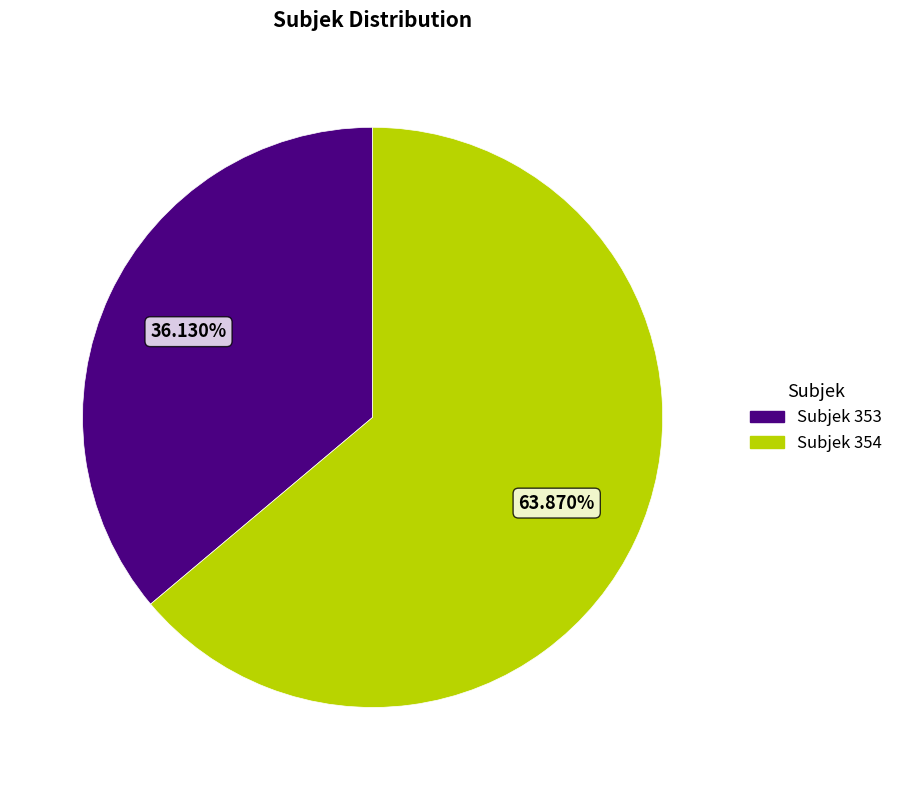

Is there a majority slice in this chart?

Yes